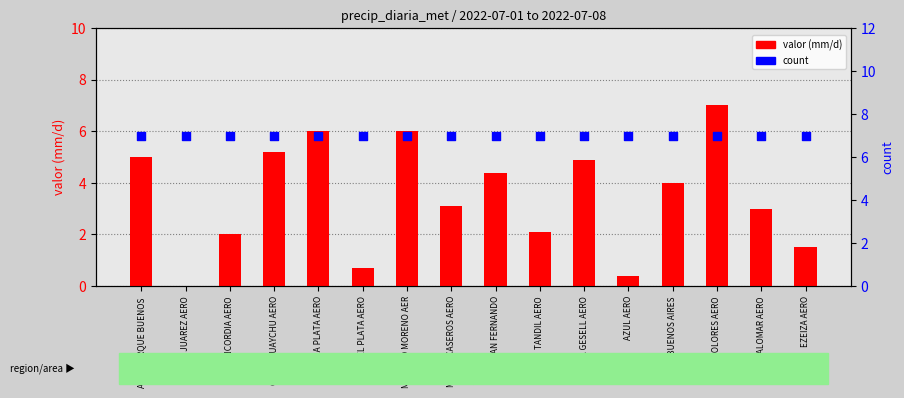

What is the total value across all series at CONCORDIA AERO?

9.0